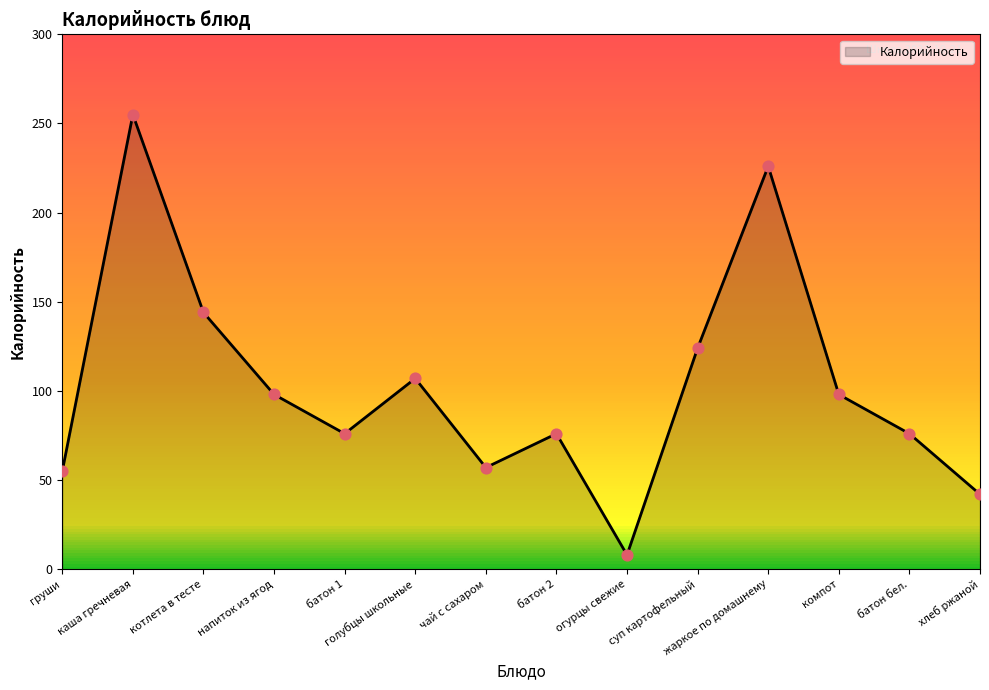

Which series reaches the maximum Y coordinate?

Калорийность (line)